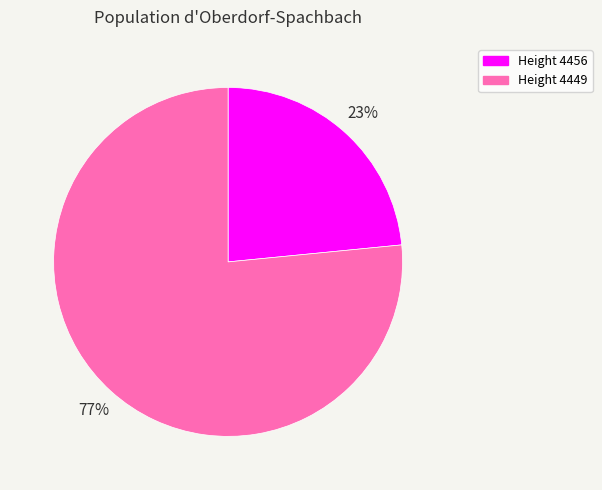

To the nearest percent, what is the combined percentage of Height 4456 and Height 4449?

100%